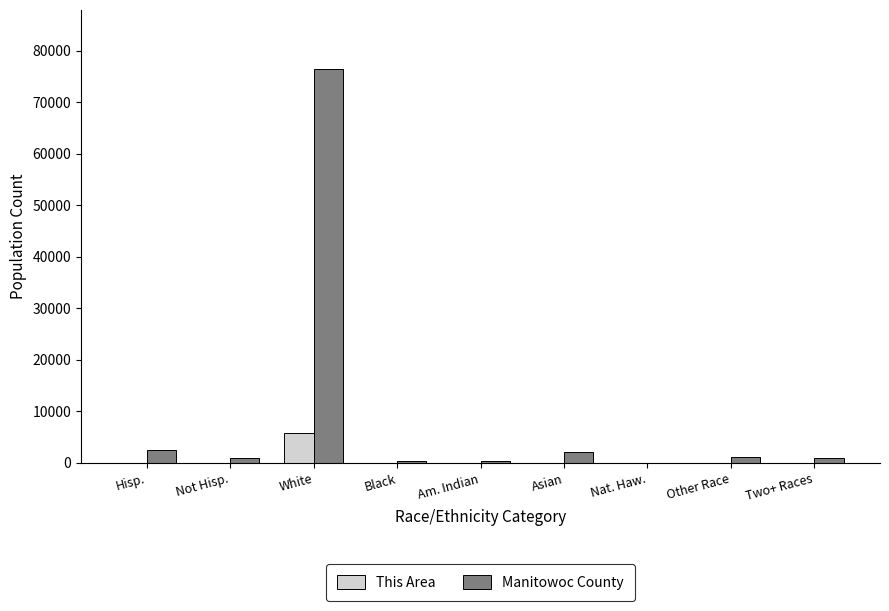

Which category has the highest value in the Manitowoc County series?

White